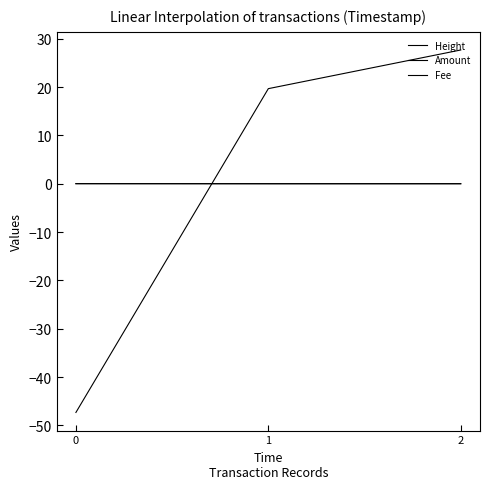

How many values in Height are below zero?

1